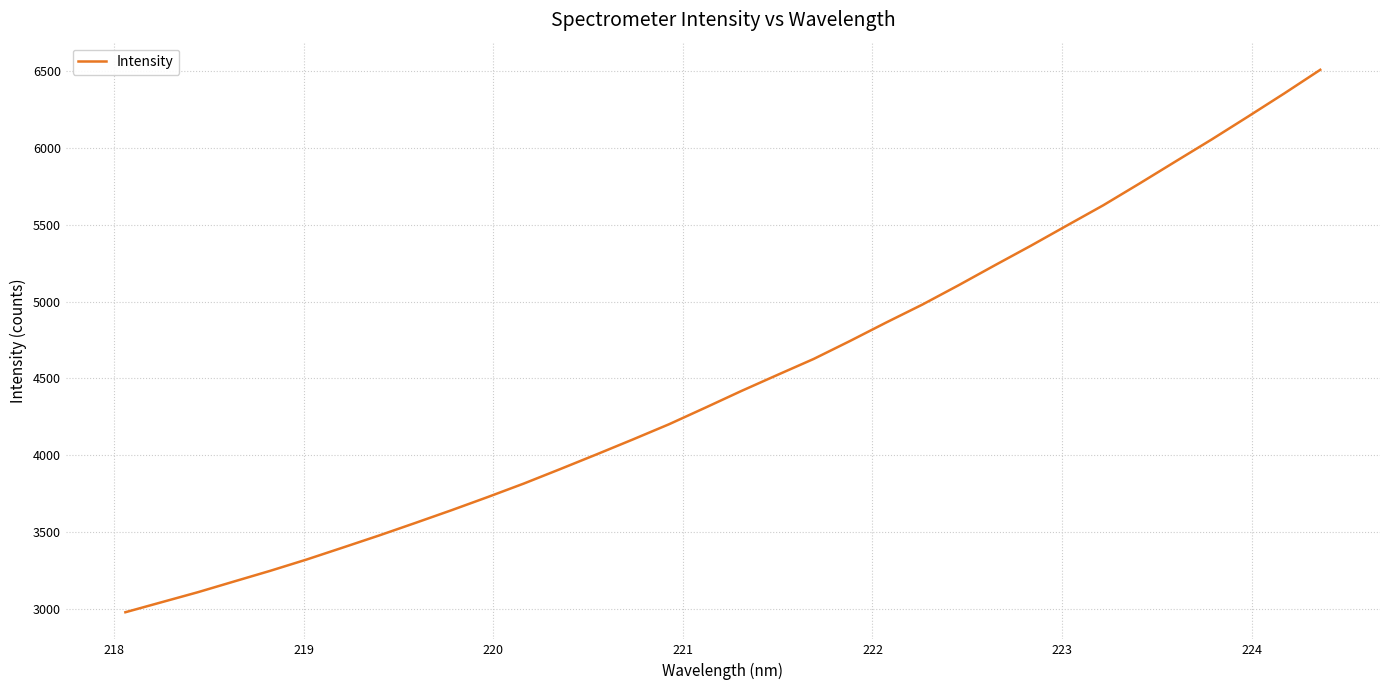

True or false: there are more than 1 points higher than both neighbors.

False